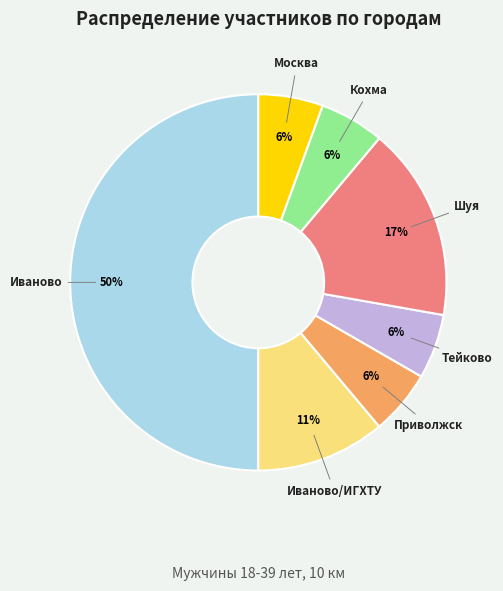

Count the number of slices in the pie.

7